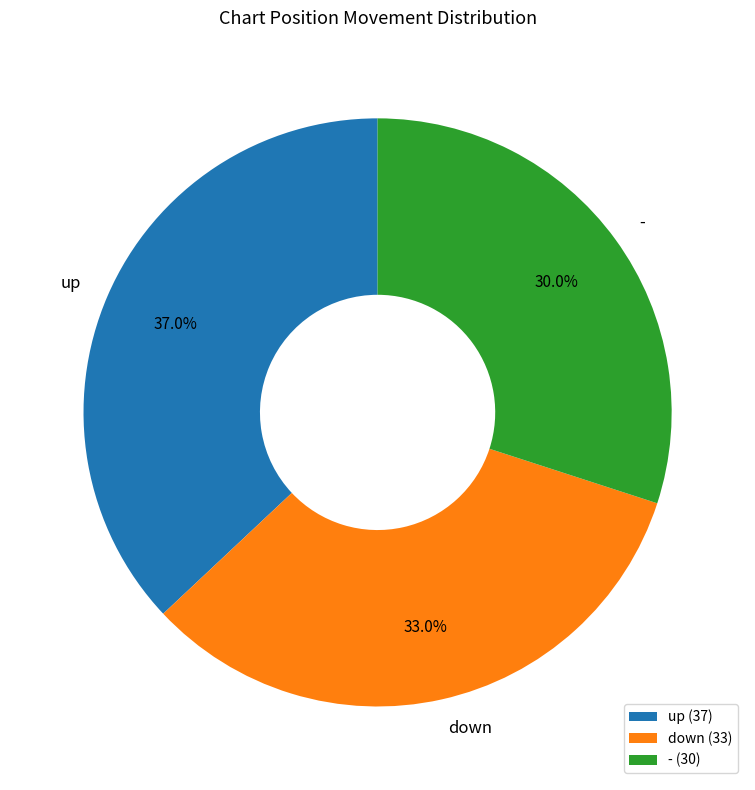

Do up and - together represent more than half of the pie?

Yes